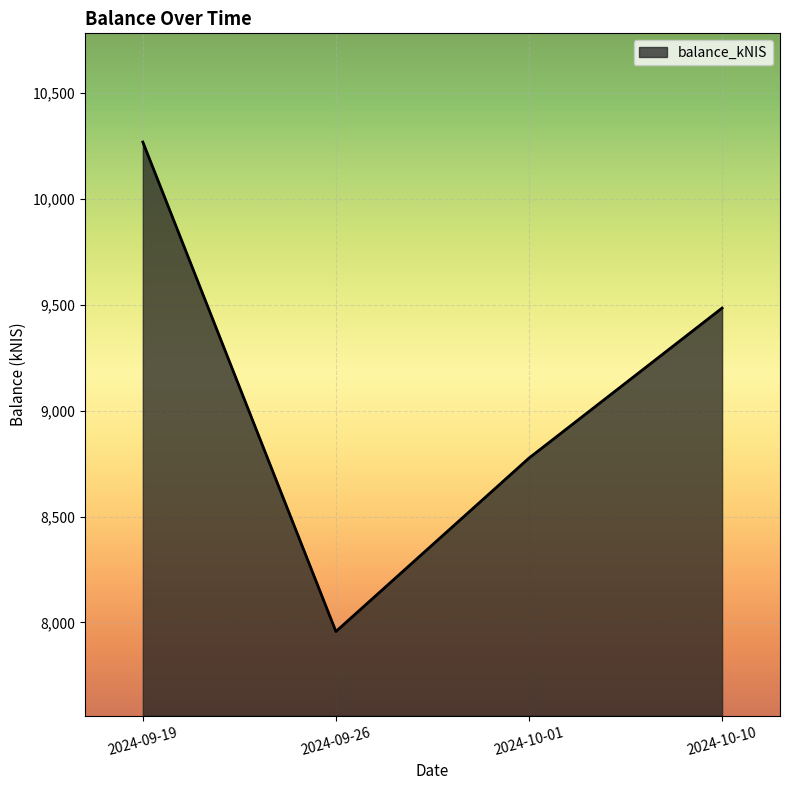

Rank the categories by value from lowest to highest.

2024-09-26, 2024-10-01, 2024-10-10, 2024-09-19